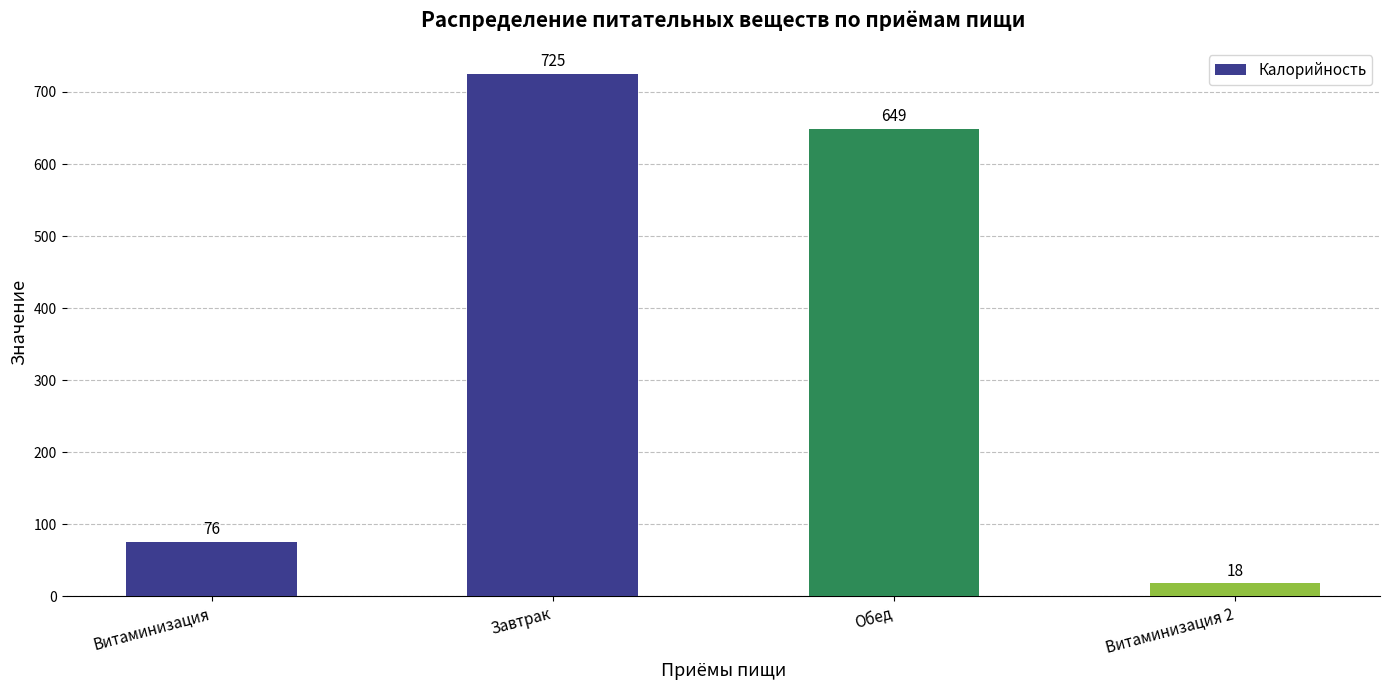

Rank the categories by value from lowest to highest.

Витаминизация 2, Витаминизация, Обед, Завтрак